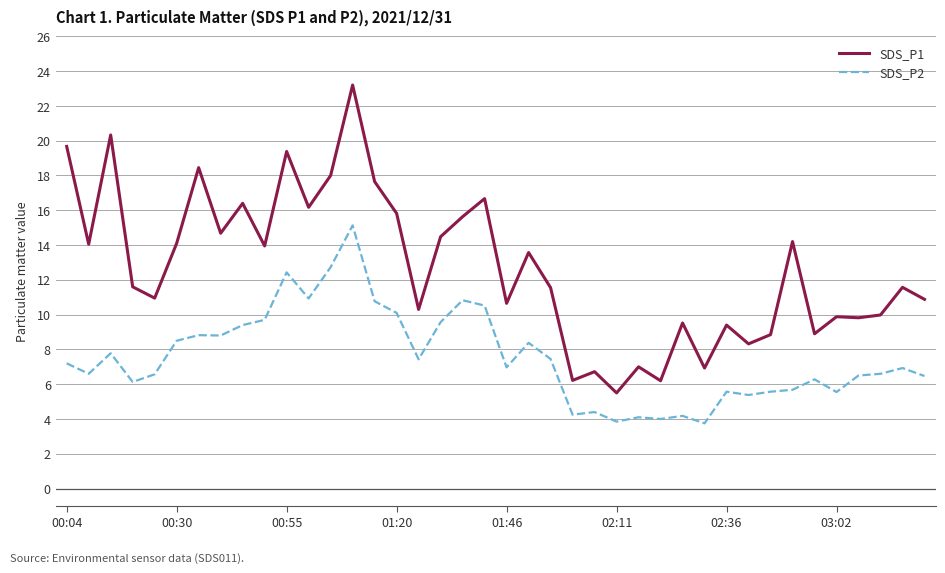

Count the number of data series in this chart.

2